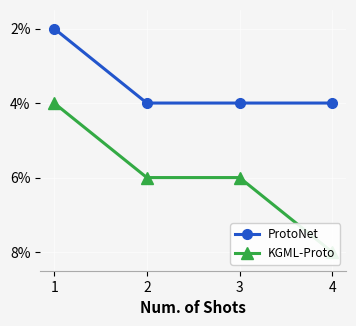

At which label is KGML-Proto closest to 5?

2